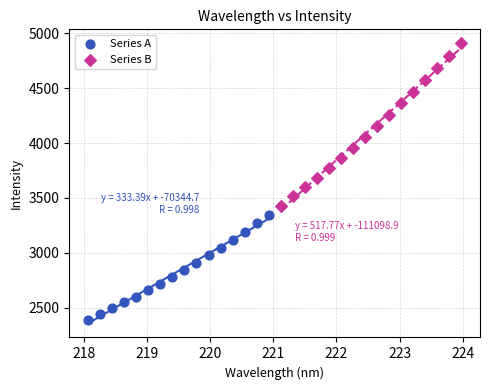

What are all the series names shown in the legend?

Series A, Series B